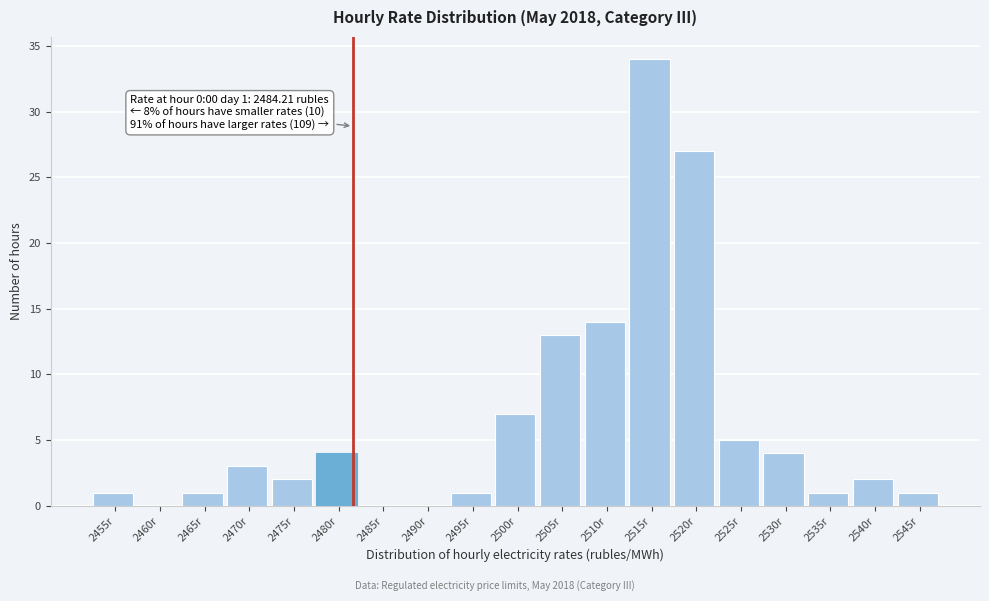

Reading left to right, transcribe all the data shown in this chart.

2455r=1	2460r=0	2465r=1	2470r=3	2475r=2	2480r=4	2485r=0	2490r=0	2495r=1	2500r=7	2505r=13	2510r=14	2515r=34	2520r=27	2525r=5	2530r=4	2535r=1	2540r=2	2545r=1